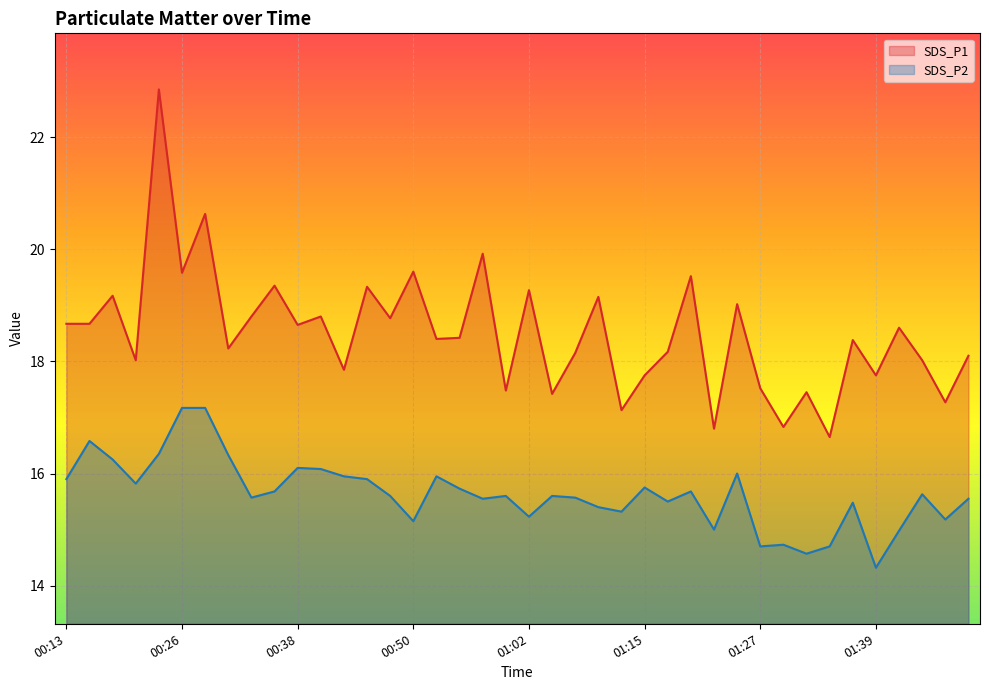

At how many categories does at least one series exceed 16?

40